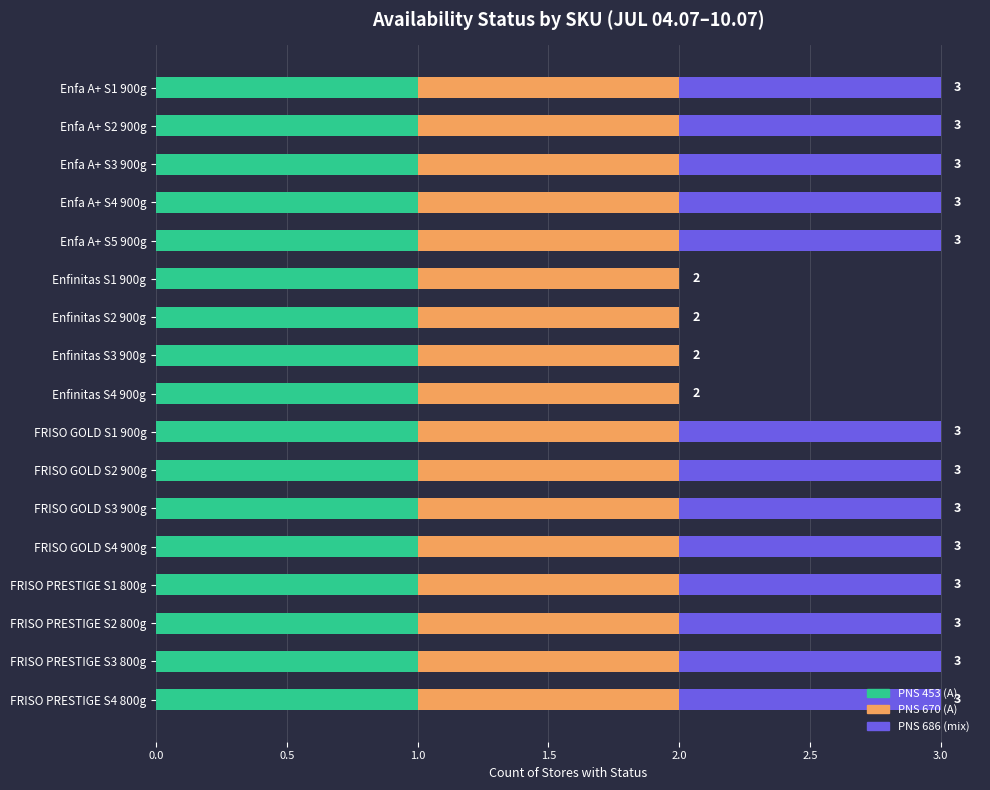

What is the sum of all PNS 453 (A) values?

17